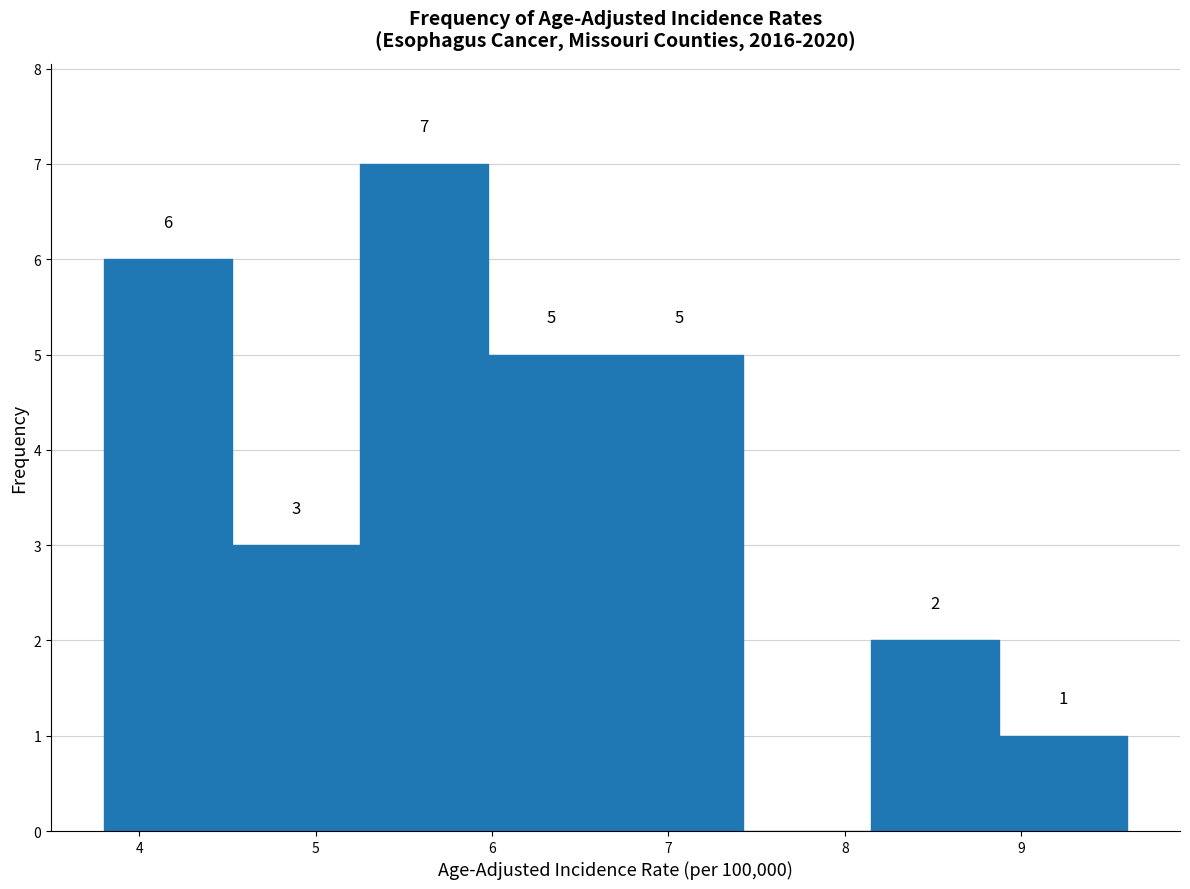

Which range on the x-axis has the tallest bar?

5.3 to 6.0